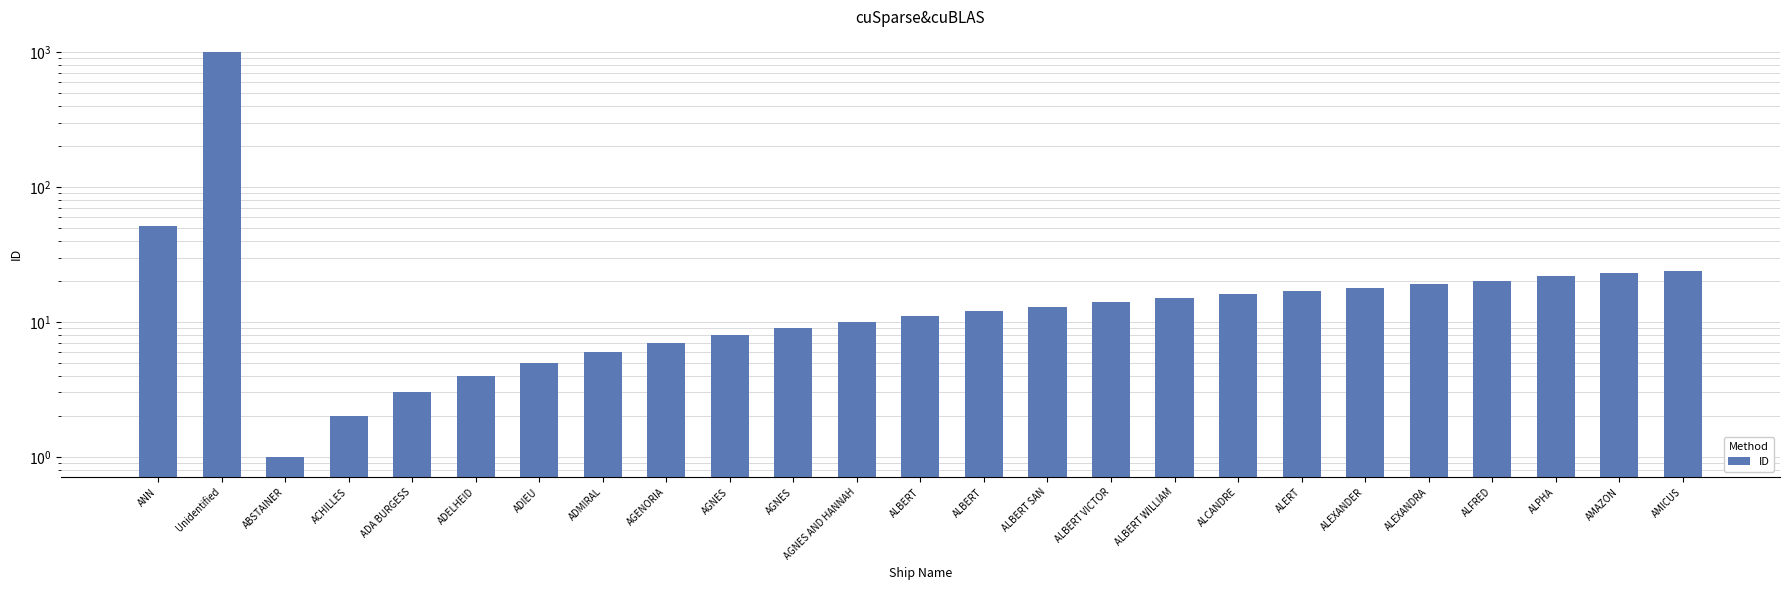

Which has a higher value, ALBERT WILLIAM or ANN?

ANN